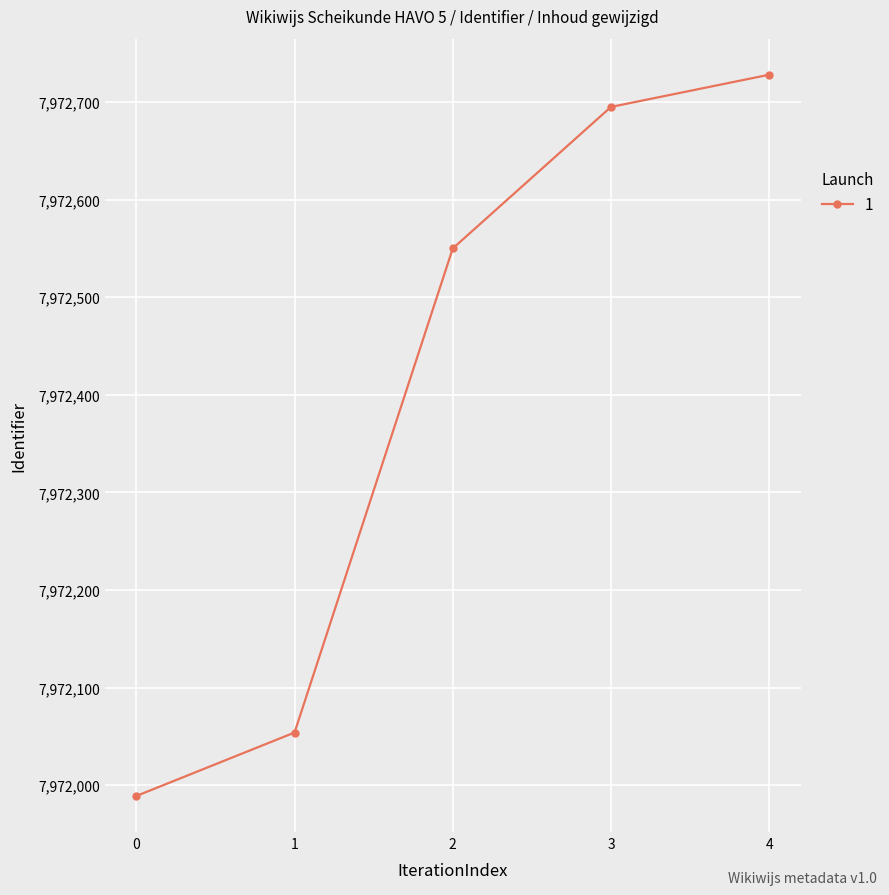

The value at 0 is 5216884. True or false?

False